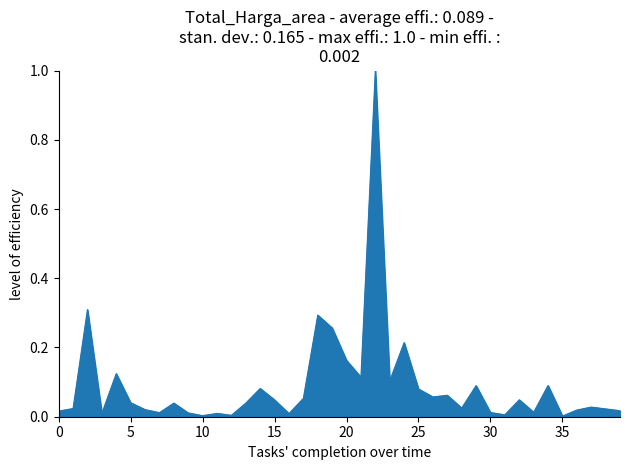

What is the maximum value shown in the chart?

1.0